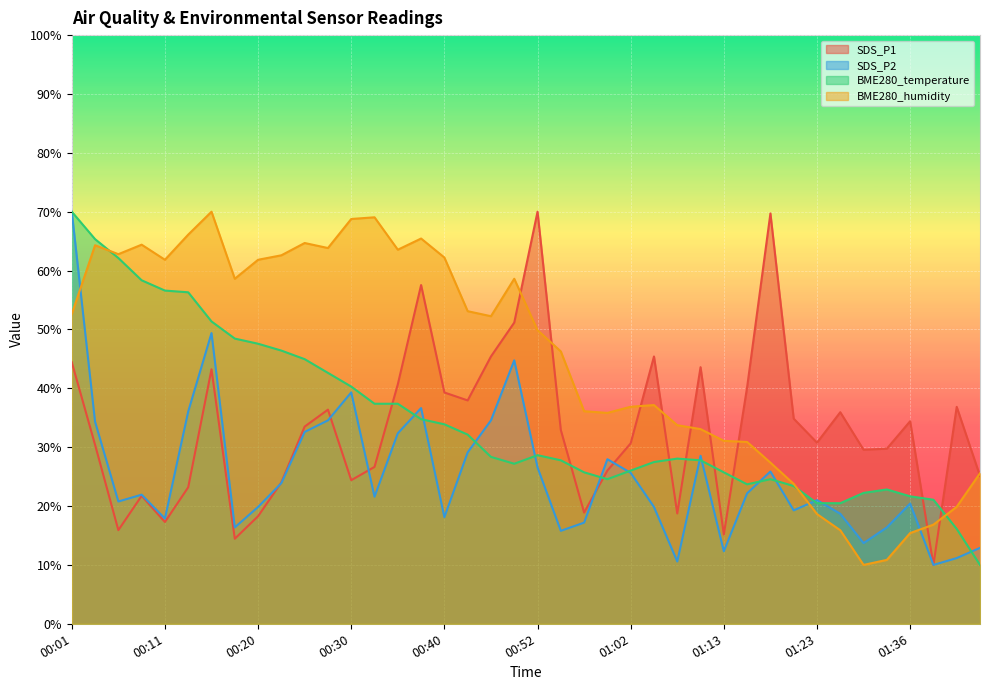

Reading right to left, list all the values displayed in this chart.

SDS_P1: 25.1	36.8	10.0	34.4	29.7	29.6	35.9	30.8	34.8	69.7	40.2	15.2	43.6	18.7	45.4	30.7	26.0	18.9	32.9	70.0	51.2	45.4	37.9	39.3	57.5	40.7	26.6	24.4	36.4	33.5	24.0	18.3	14.4	43.2	23.2	17.3	21.7	15.9	30.4	44.4
SDS_P2: 12.9	11.2	10.0	20.4	16.4	13.7	18.7	21.0	19.3	25.9	22.2	12.3	28.5	10.6	19.8	25.6	28.0	17.2	15.8	26.6	44.7	34.6	29.1	18.1	36.6	32.4	21.6	39.3	34.6	32.6	23.9	19.8	16.4	49.4	36.1	17.9	21.9	20.8	34.3	70.0
BME280_temperature: 10.0	16.1	21.1	21.7	22.8	22.2	20.5	20.5	23.4	24.6	23.7	25.7	27.8	28.1	27.5	26.0	24.6	25.7	27.8	28.6	27.2	28.3	32.1	33.9	34.8	37.4	37.4	40.3	42.6	45.0	46.4	47.6	48.4	51.4	56.3	56.6	58.3	62.1	65.3	70.0
BME280_humidity: 25.6	19.9	16.8	15.4	10.9	10.0	15.9	18.6	23.8	27.4	30.9	31.1	33.1	33.7	37.2	36.9	35.8	36.1	46.3	49.9	58.6	52.2	53.1	62.2	65.4	63.5	69.1	68.8	63.8	64.7	62.6	61.8	58.6	70.0	66.1	61.8	64.4	62.8	64.3	52.6